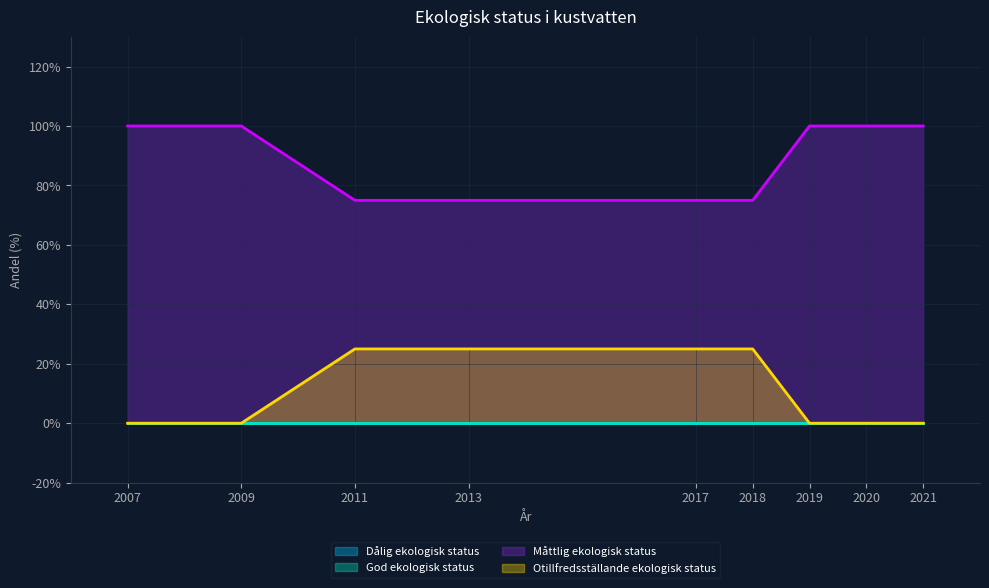

At how many categories does at least one series exceed 6?

9